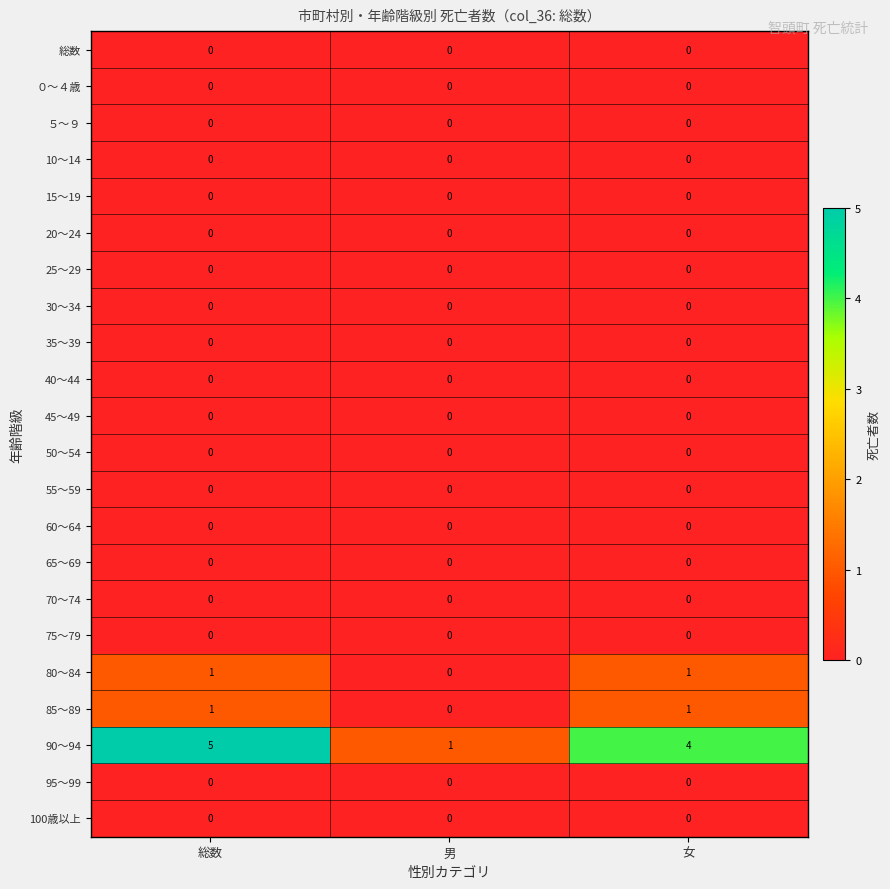

How many categories are shown in the chart?

3